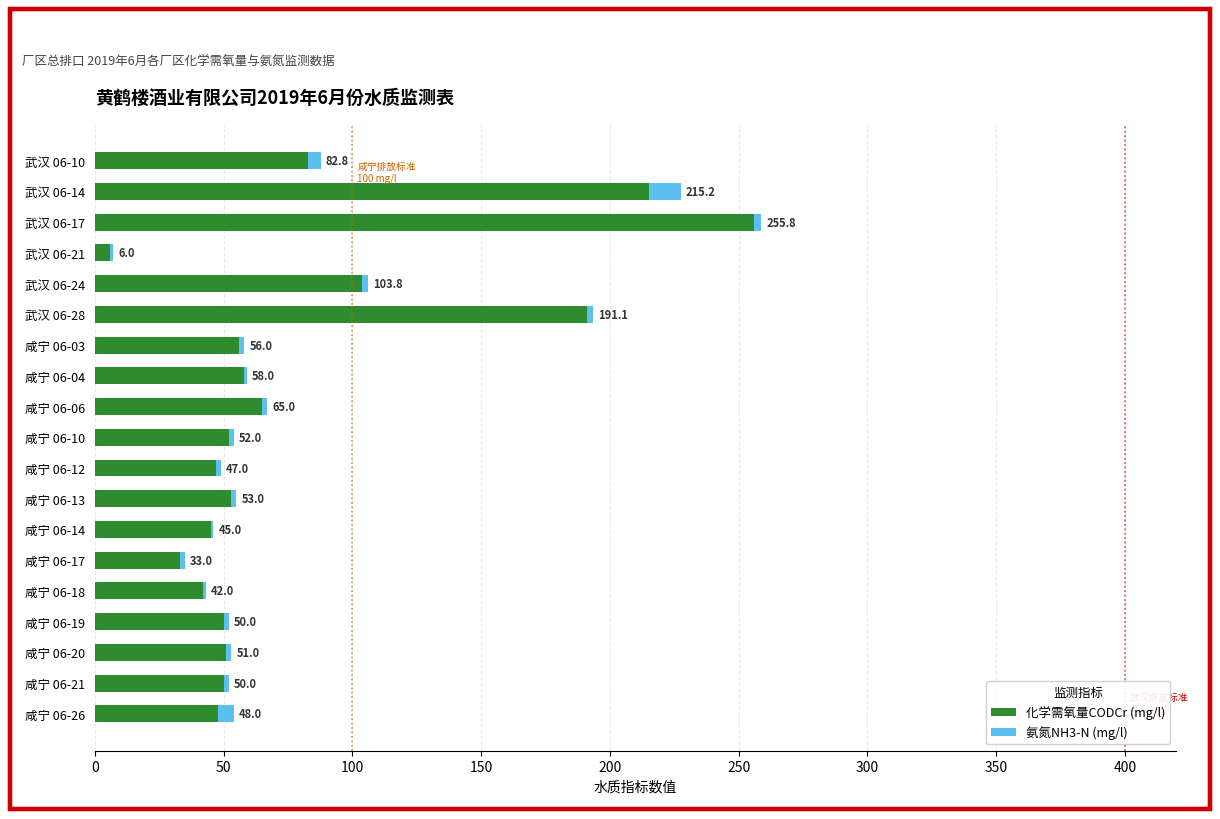

How many distinct data groups are displayed?

2